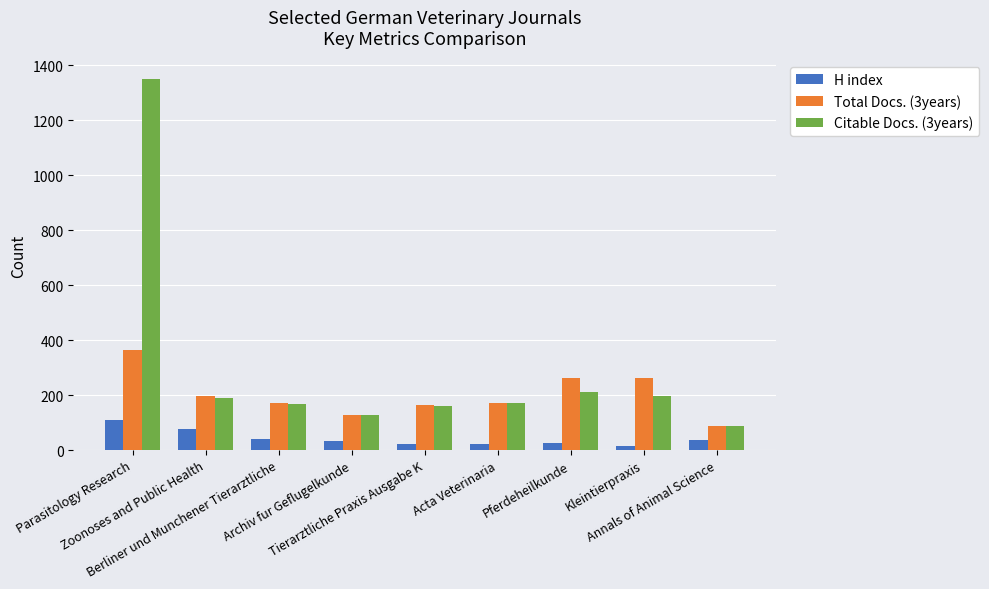

True or false: Citable Docs. (3years) has a value of 1350 at Parasitology Research.

True